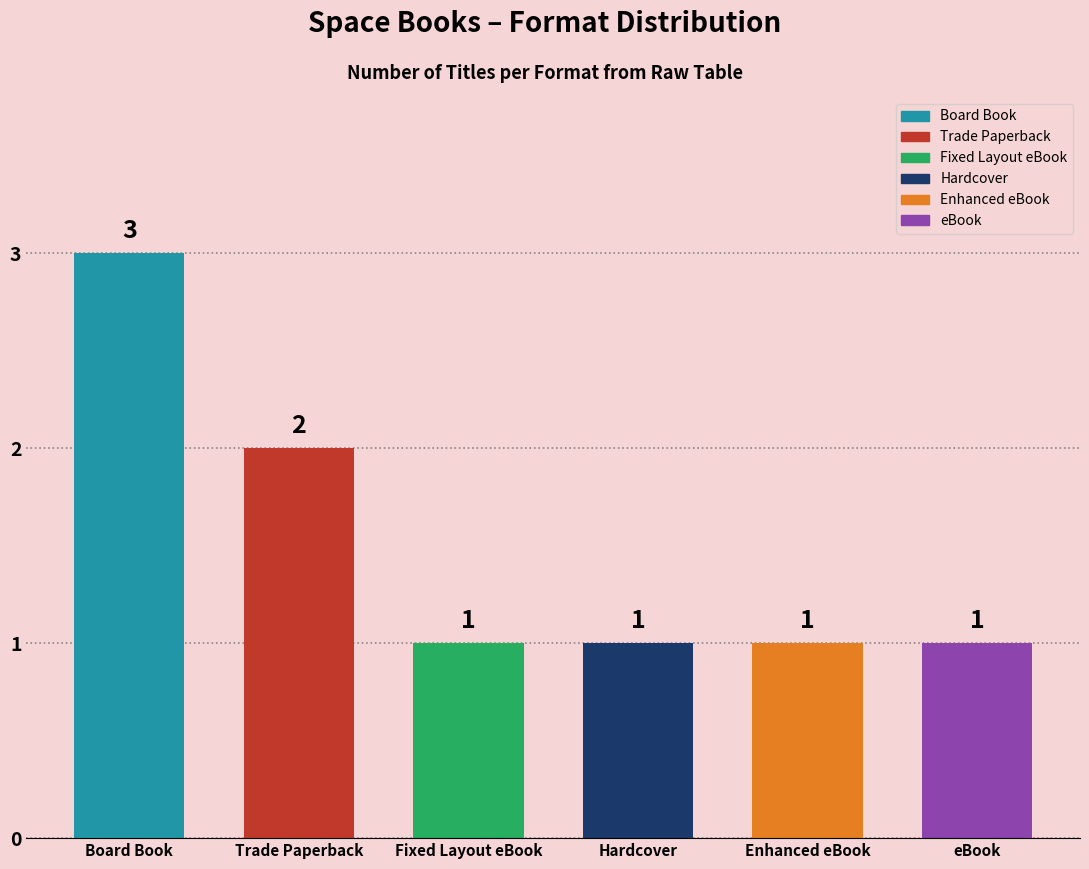

True or false: the data shows 2 at Trade Paperback.

True